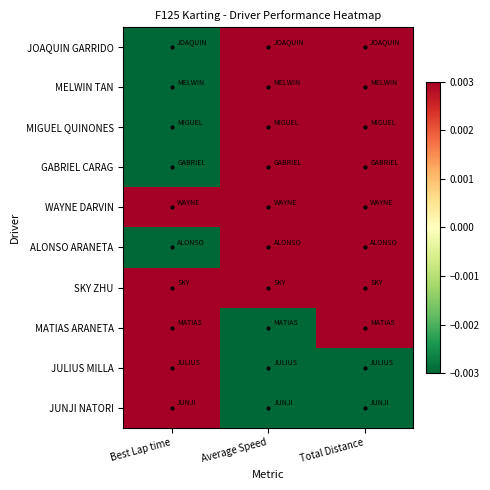

Which label corresponds to the largest value in the chart?

Best Lap time